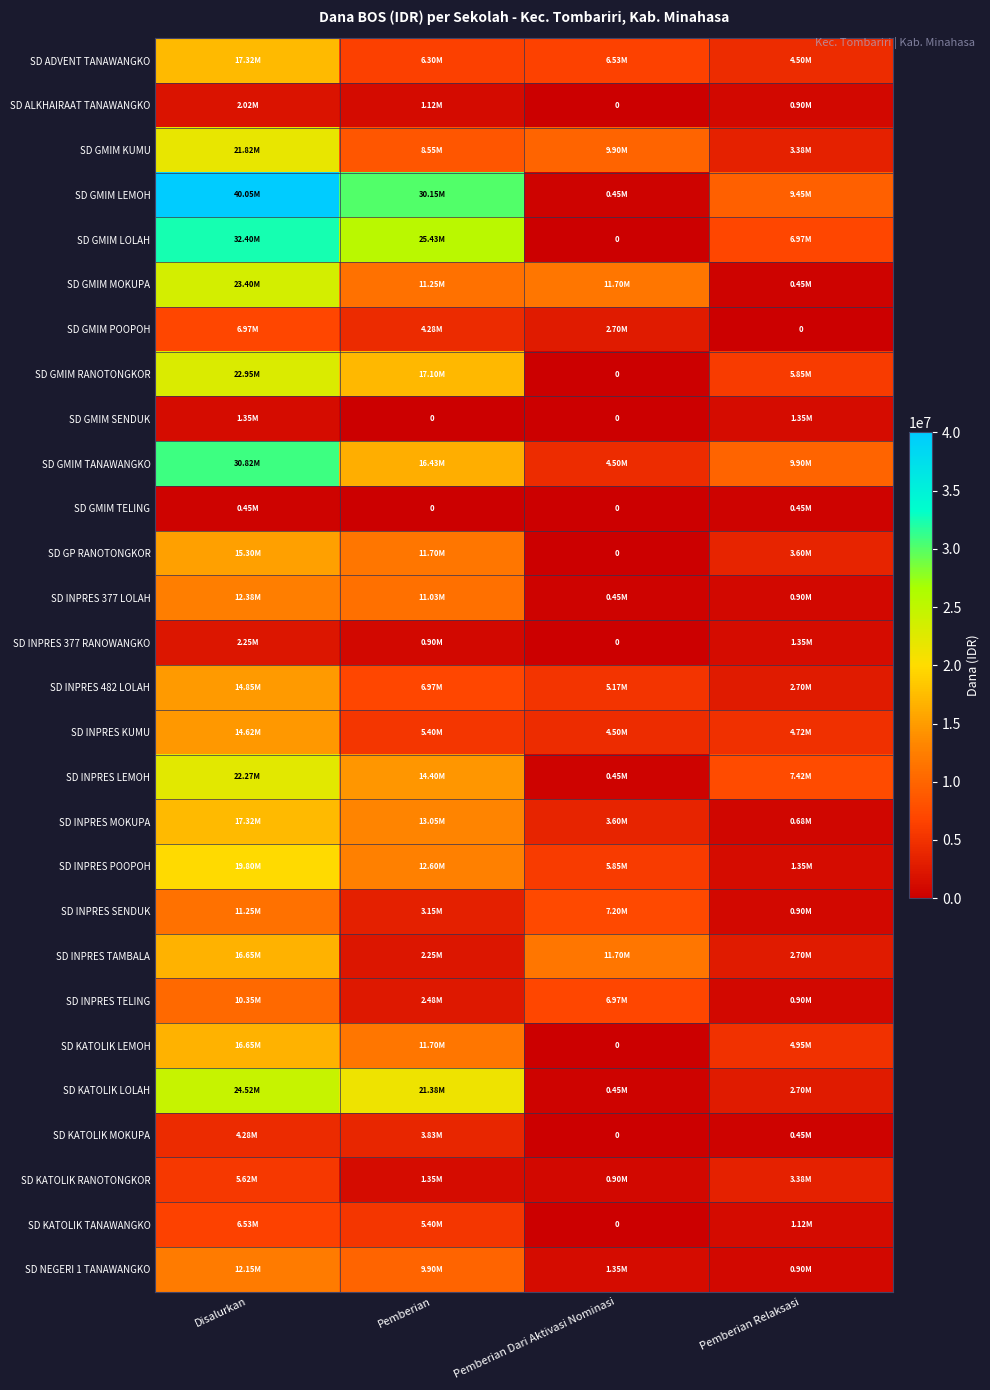

List the series in order of their peak value, lowest first.

SD GMIM TELING, SD GMIM SENDUK, SD ALKHAIRAAT TANAWANGKO, SD INPRES 377 RANOWANGKO, SD KATOLIK MOKUPA, SD KATOLIK RANOTONGKOR, SD KATOLIK TANAWANGKO, SD GMIM POOPOH, SD INPRES TELING, SD INPRES SENDUK, SD NEGERI 1 TANAWANGKO, SD INPRES 377 LOLAH, SD INPRES KUMU, SD INPRES 482 LOLAH, SD GP RANOTONGKOR, SD INPRES TAMBALA, SD KATOLIK LEMOH, SD ADVENT TANAWANGKO, SD INPRES MOKUPA, SD INPRES POOPOH, SD GMIM KUMU, SD INPRES LEMOH, SD GMIM RANOTONGKOR, SD GMIM MOKUPA, SD KATOLIK LOLAH, SD GMIM TANAWANGKO, SD GMIM LOLAH, SD GMIM LEMOH